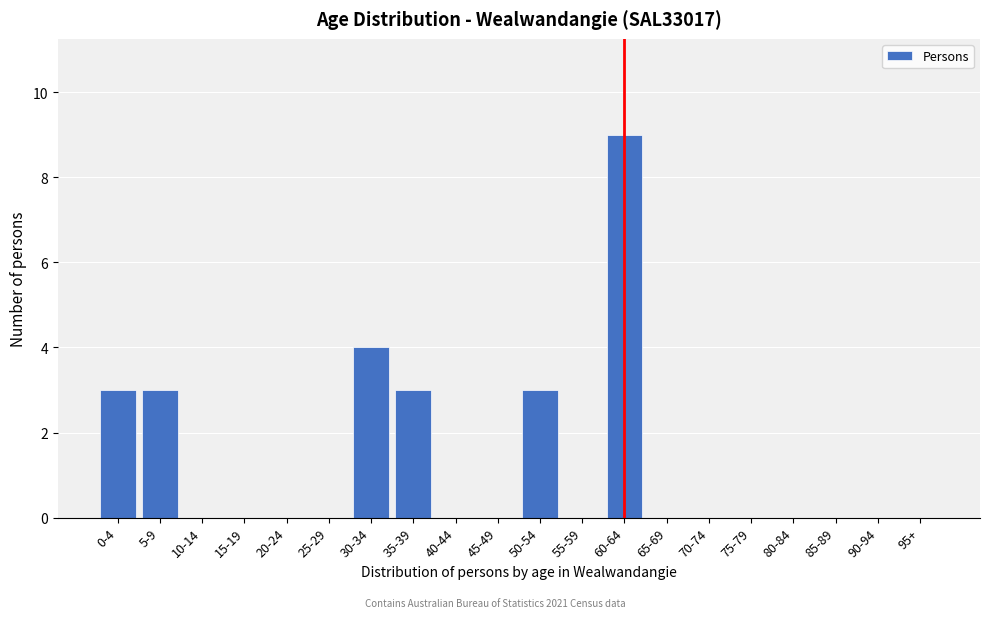

Reading right to left, extract all data points from this chart.

95+=0	90-94=0	85-89=0	80-84=0	75-79=0	70-74=0	65-69=0	60-64=9	55-59=0	50-54=3	45-49=0	40-44=0	35-39=3	30-34=4	25-29=0	20-24=0	15-19=0	10-14=0	5-9=3	0-4=3